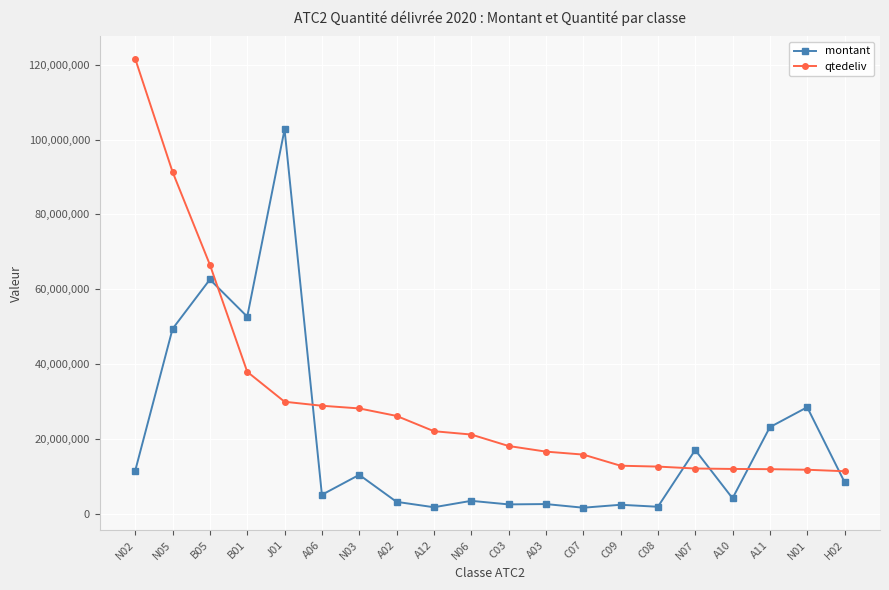

At which label does montant first exceed 8540017?

N02